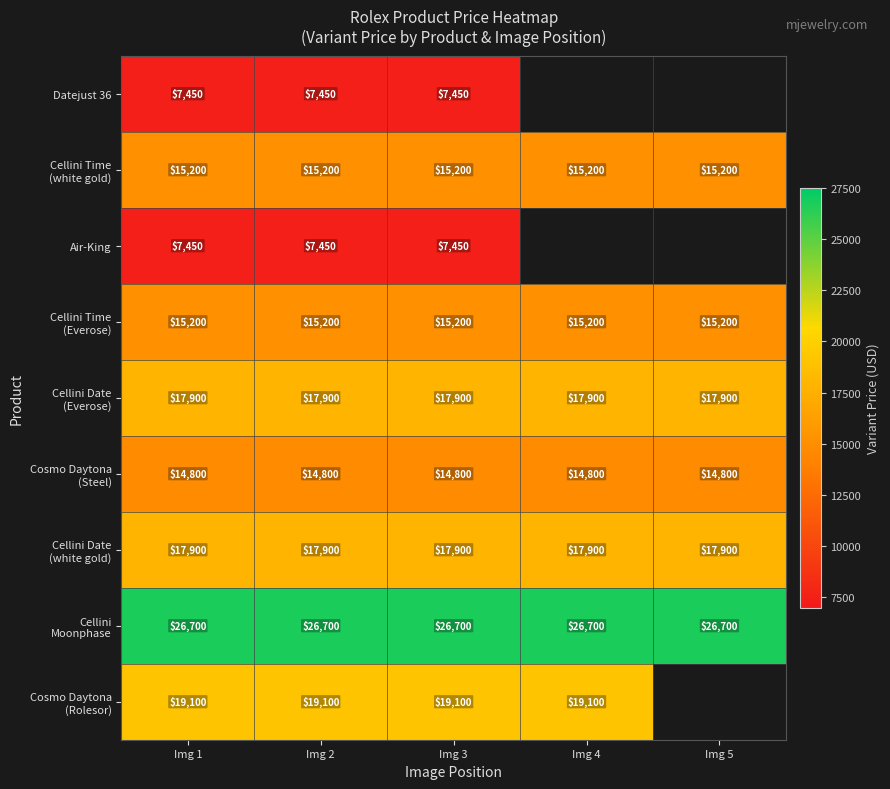

What is the total value across all series at Img 2?

141700